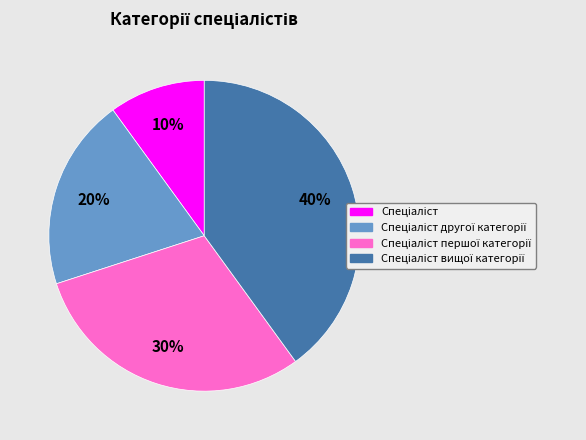

Does any single category account for the majority?

No